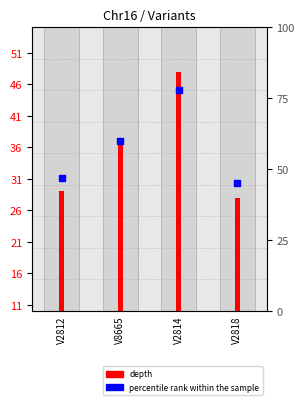

At how many categories does at least one series exceed 62?

1